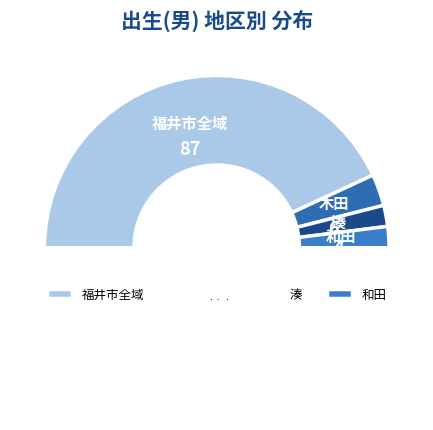

Which slice is the largest?

福井市全域